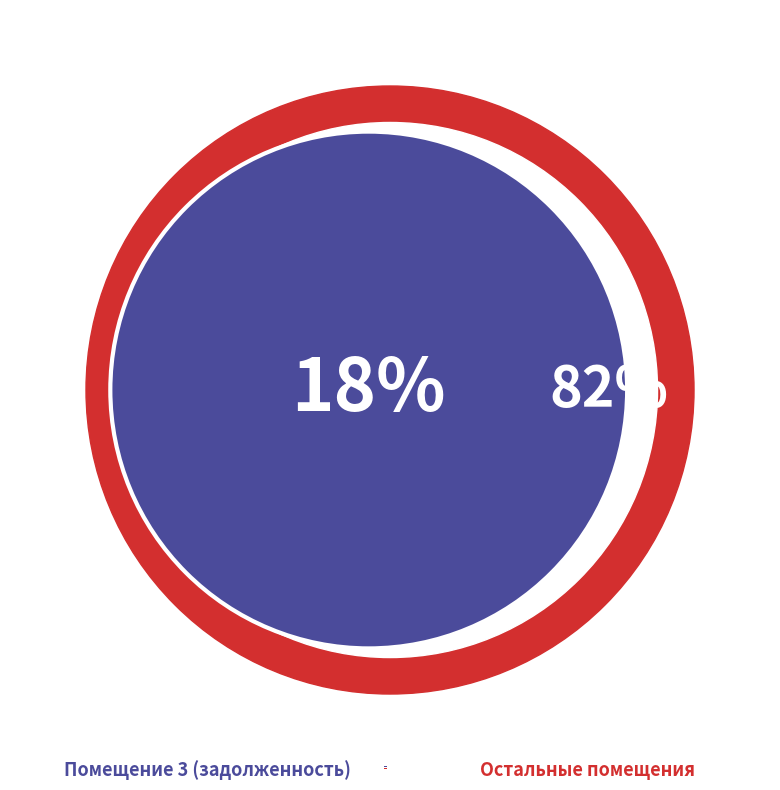

Is it true that 1 is 25% of the pie?

False